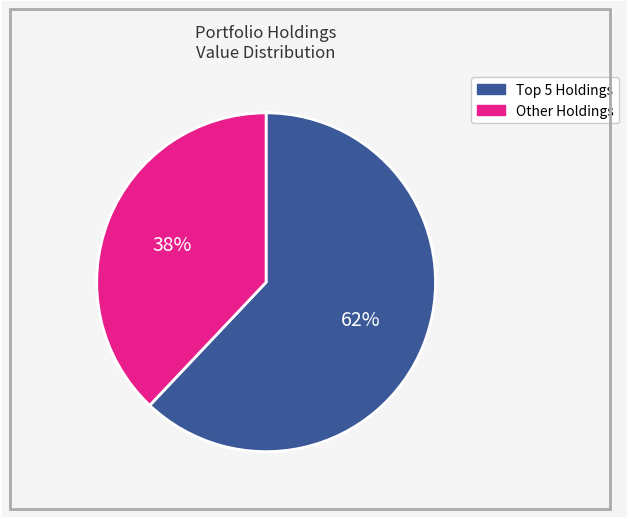

To the nearest percent, what is the difference between the largest and smallest slice percentages?

24%